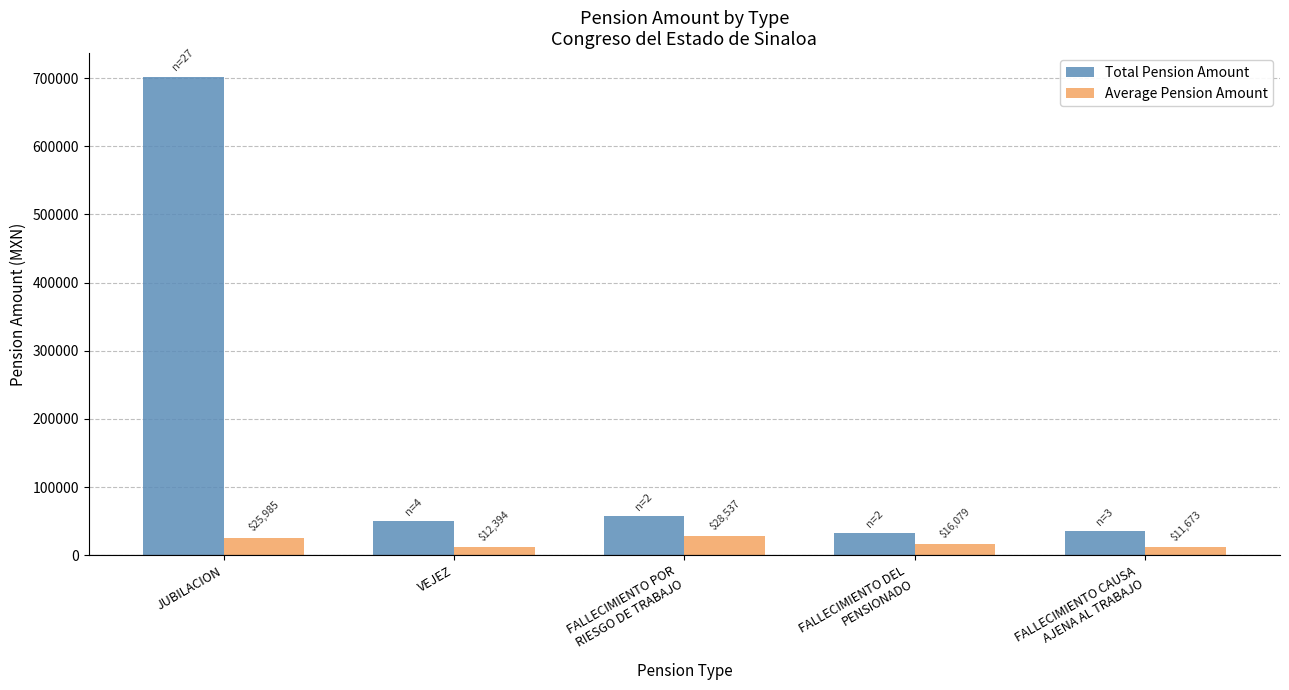

What is the difference between the second highest and minimum values in the Total Pension Amount series?

24915.5